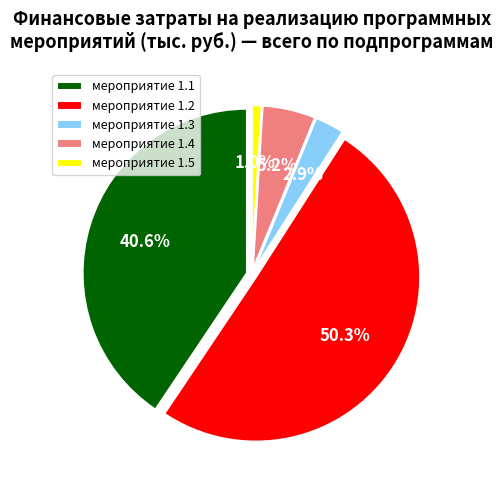

The средства по Соглашениям slice represents 1% of the pie. True or false?

False